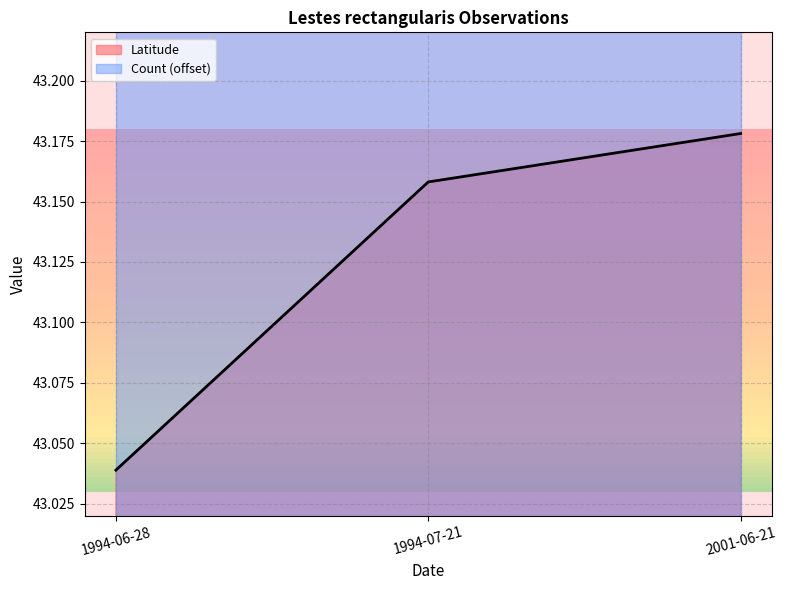

How many values are between 43 and 44?

3